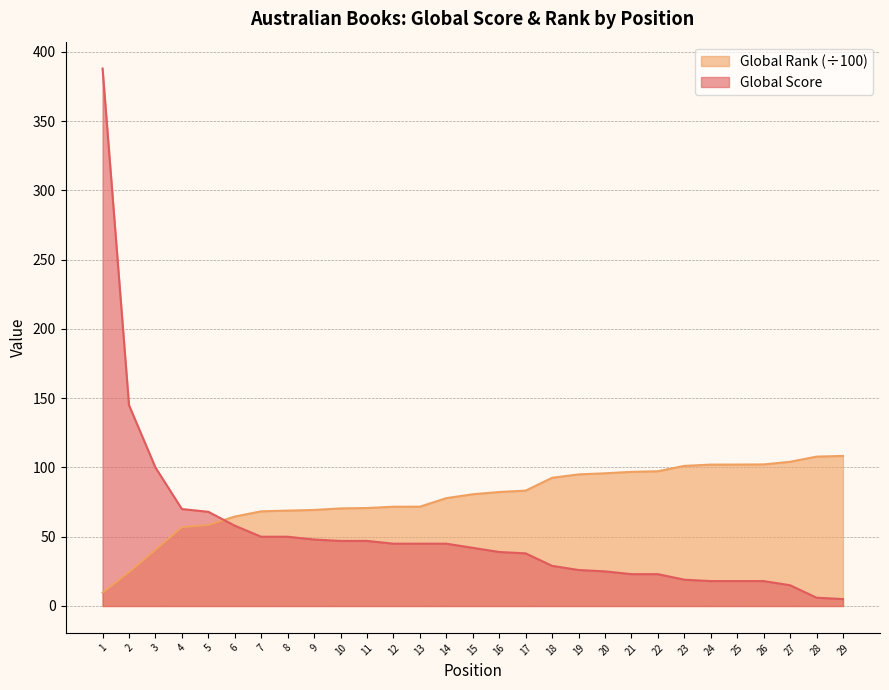

What is the sum of all Global Rank (÷100) values?

2275.0